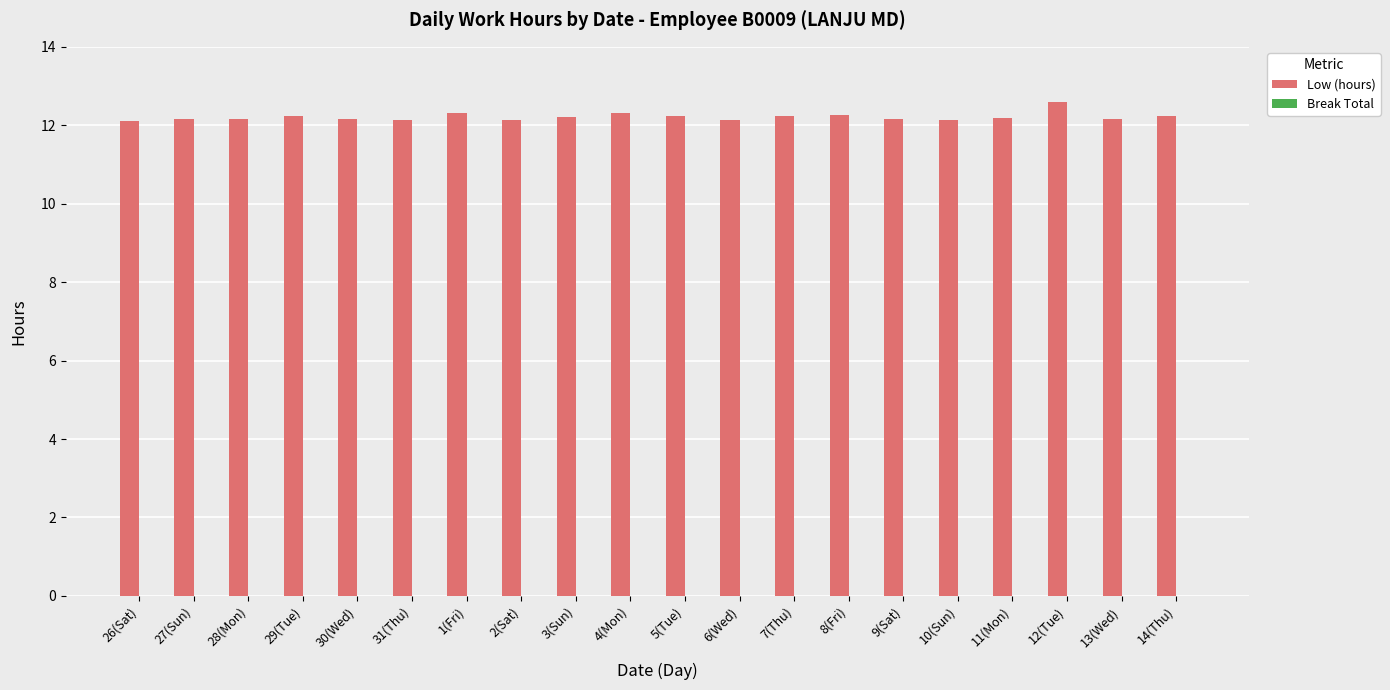

The value at 30(Wed) is 19.2. True or false?

False